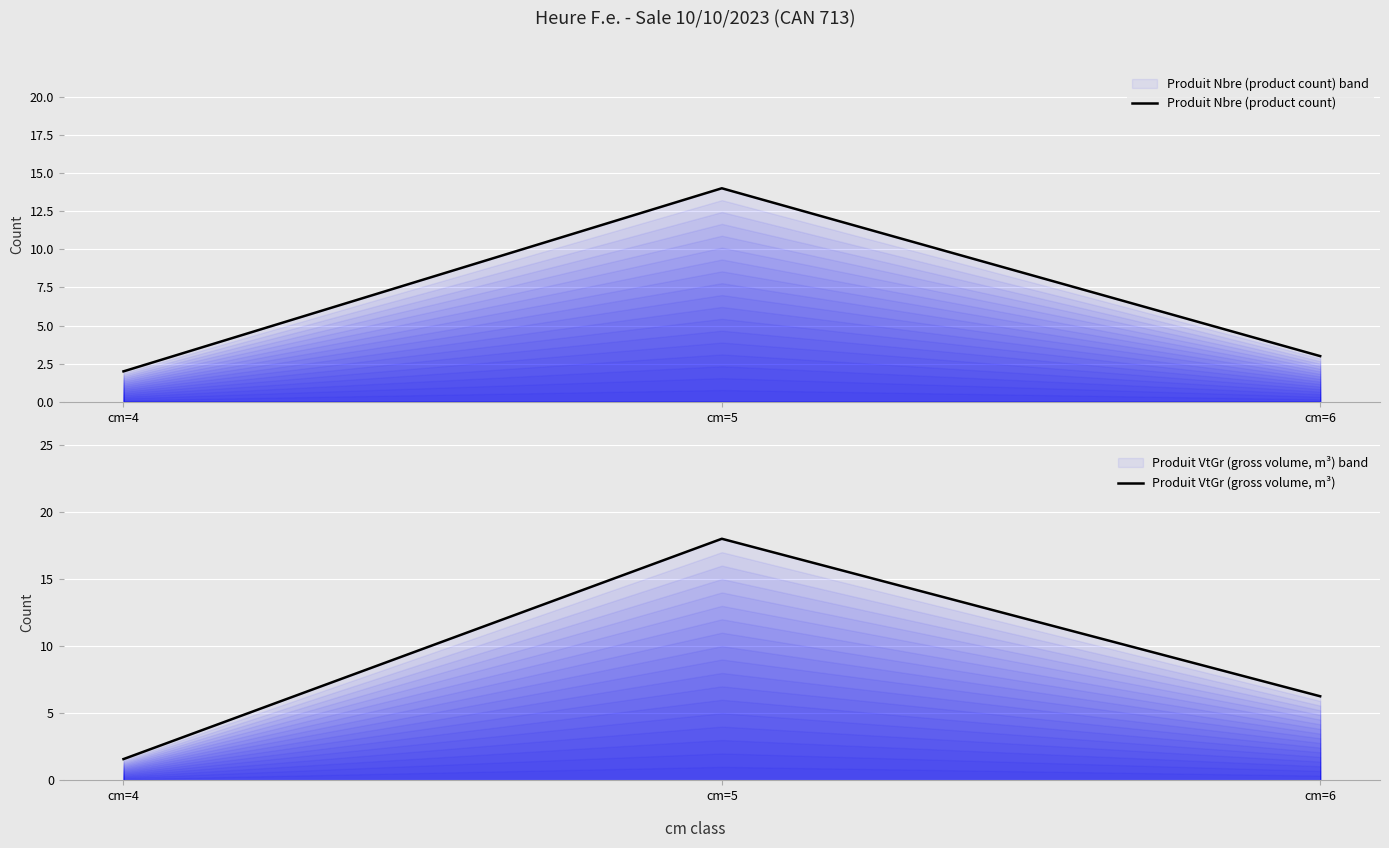

Reading left to right, list all the values displayed in this chart.

Produit Nbre (product count): cm=4=2.0	cm=5=14.0	cm=6=3.0
Produit VtGr (gross volume, m³): cm=4=1.6	cm=5=18.0	cm=6=6.3